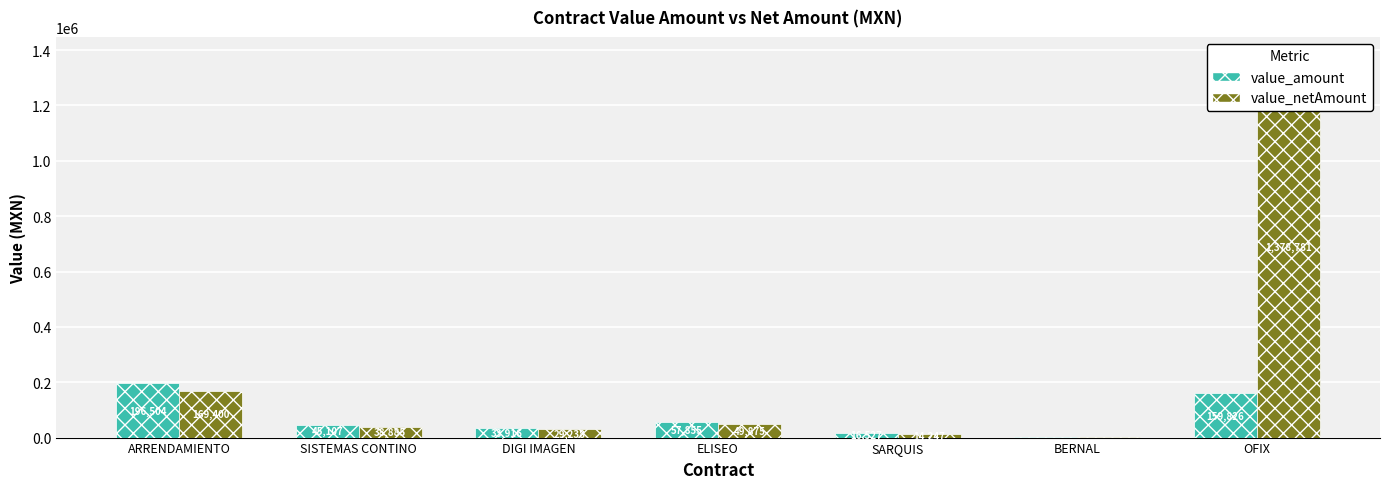

Is it true that value_amount equals 45106.6 at SISTEMAS CONTINO?

True